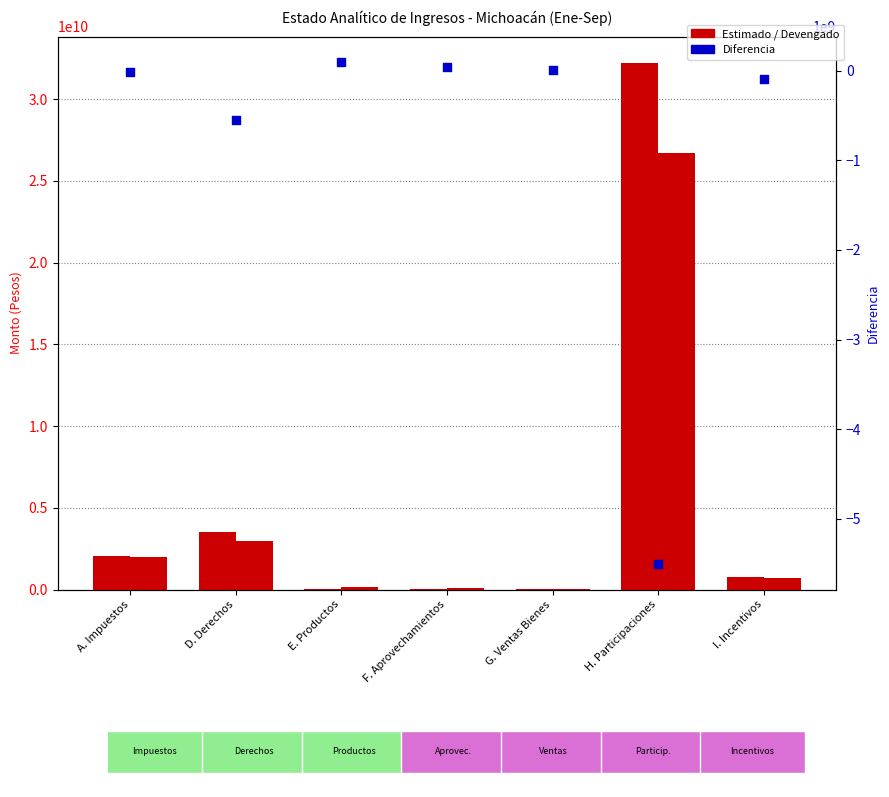

Which series contains the highest Y value?

Estimado